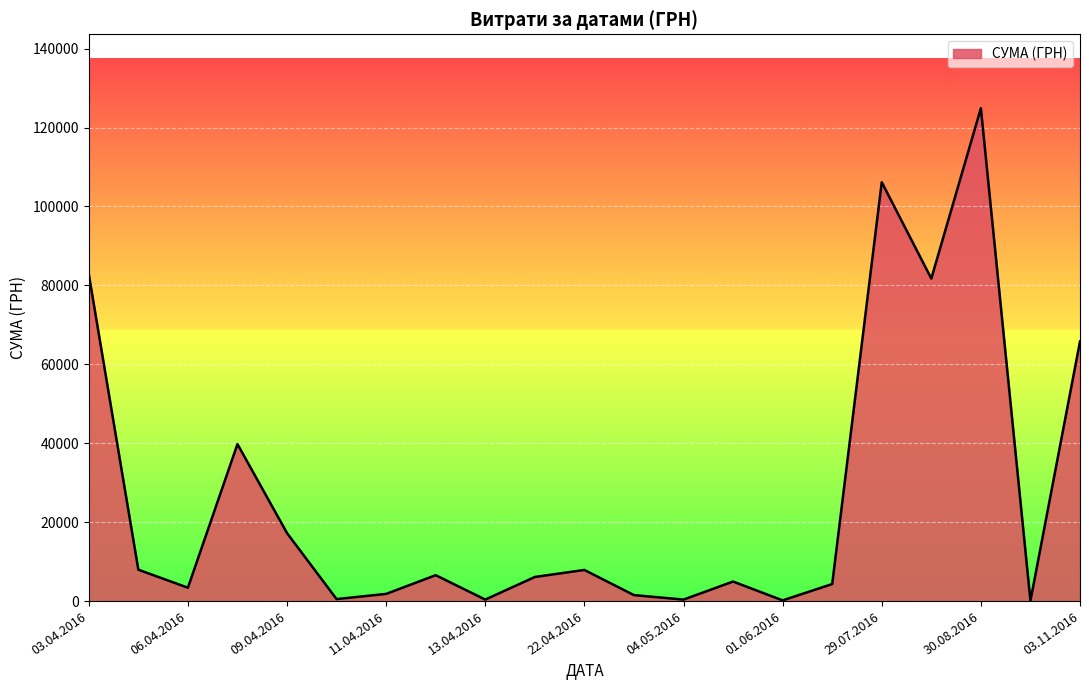

What is the greatest value displayed?

124904.8